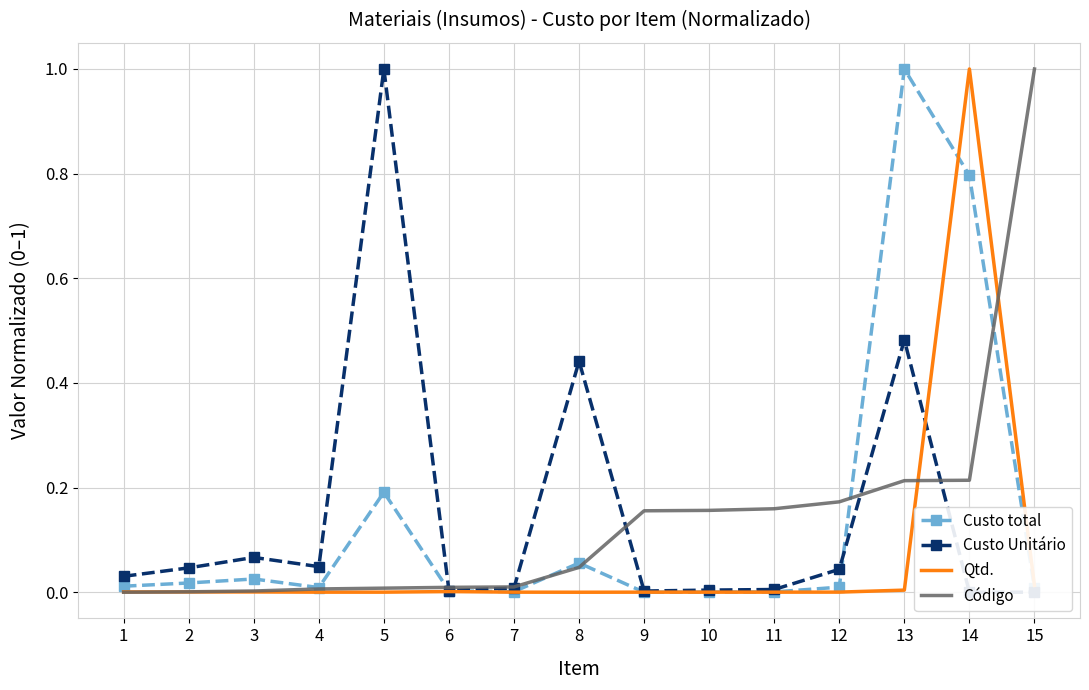

Which label corresponds to the smallest value in the chart?

9